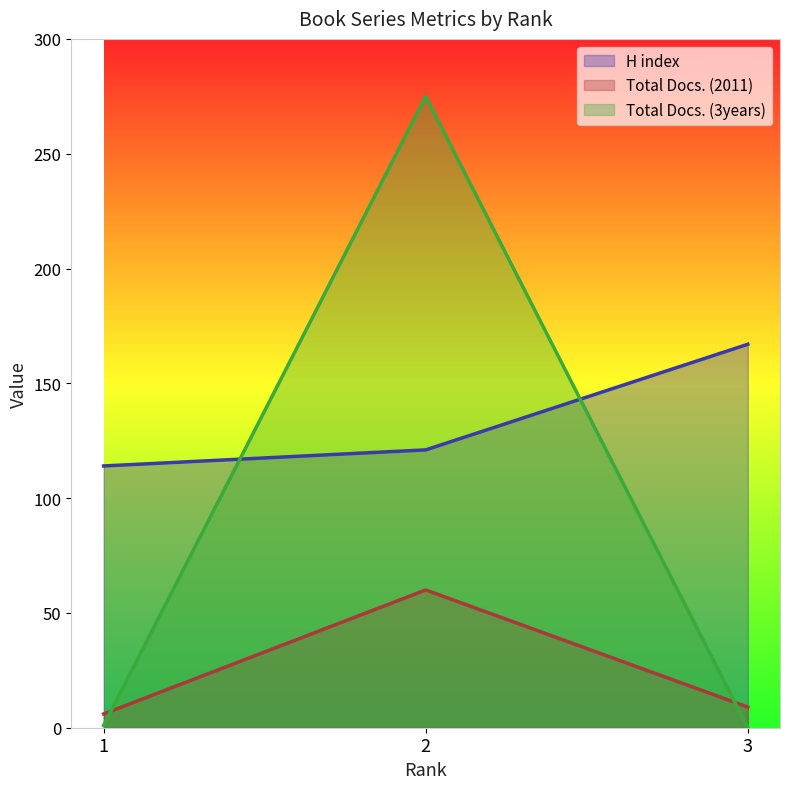

How many distinct data groups are displayed?

3